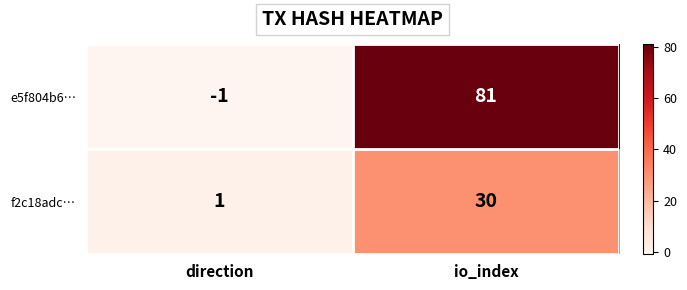

What is the total value across all series at io_index?

111